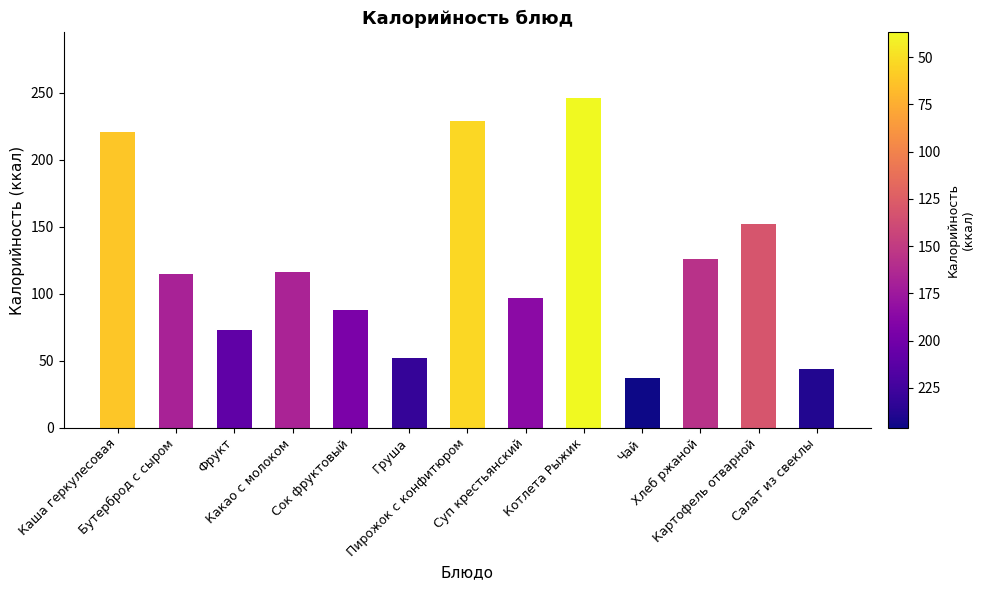

Are the bars grouped side by side (vs. stacked)?

No